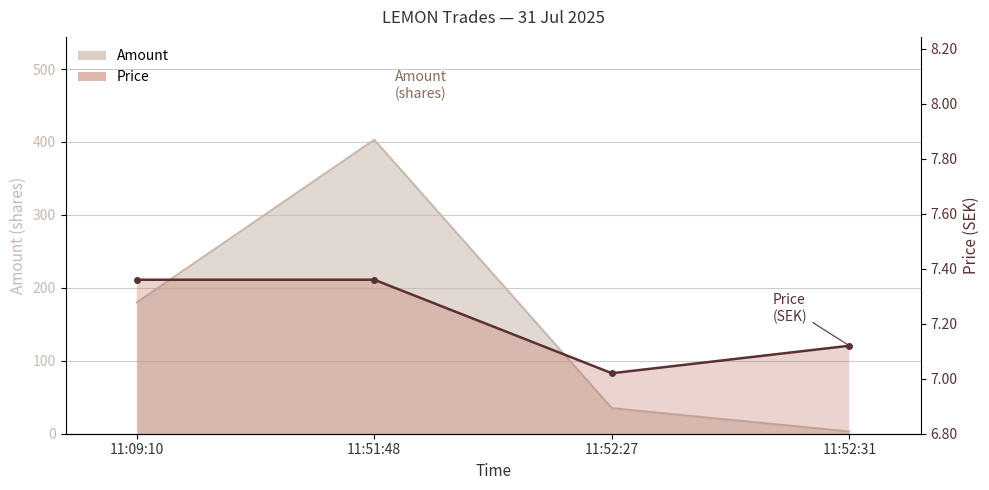

Rank the series by their maximum value, from highest to lowest.

Amount, Price